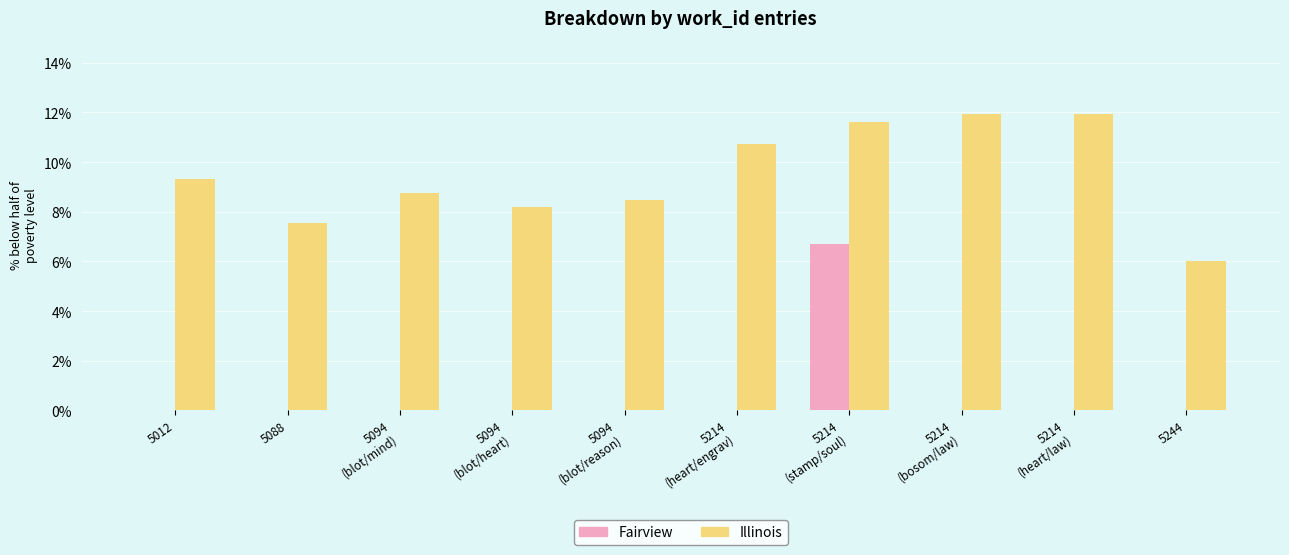

What is the sum of all Illinois values?

94.4